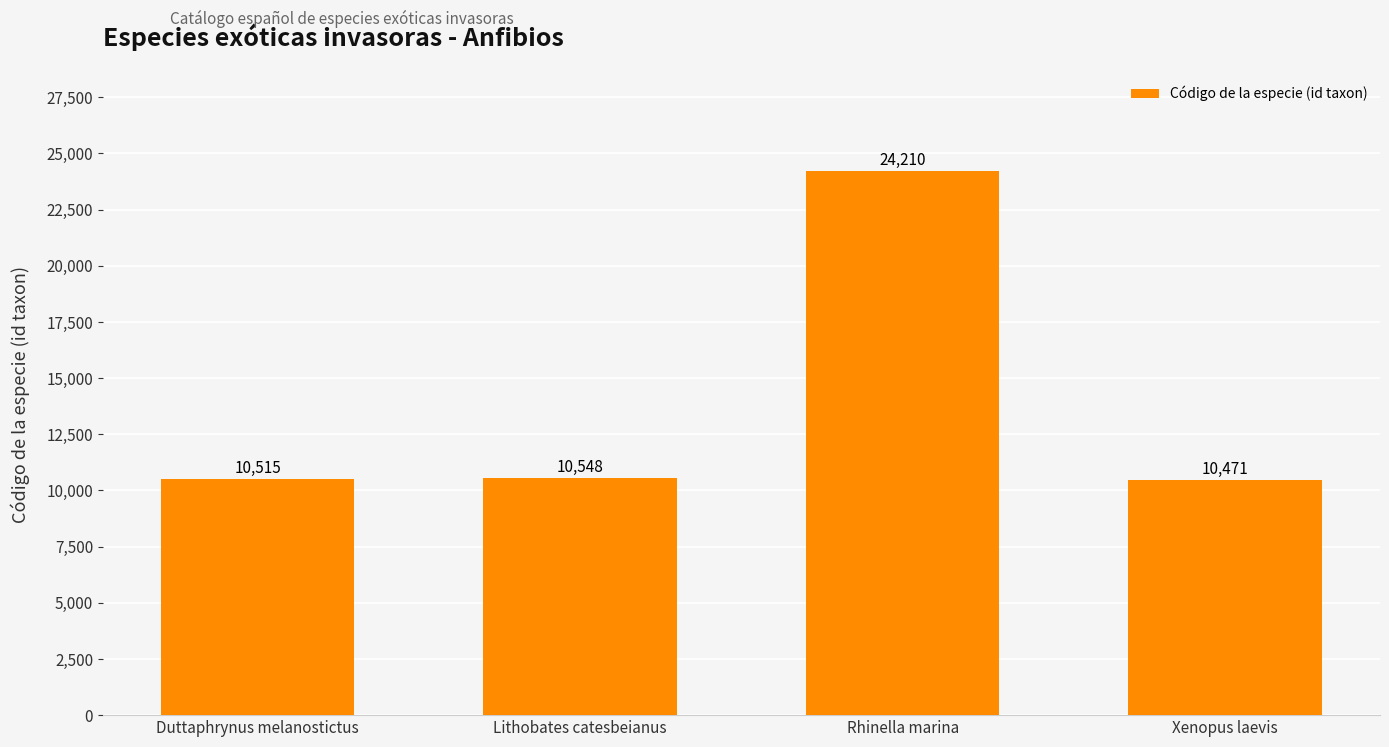

At which category does the chart reach its peak across all series?

Rhinella marina